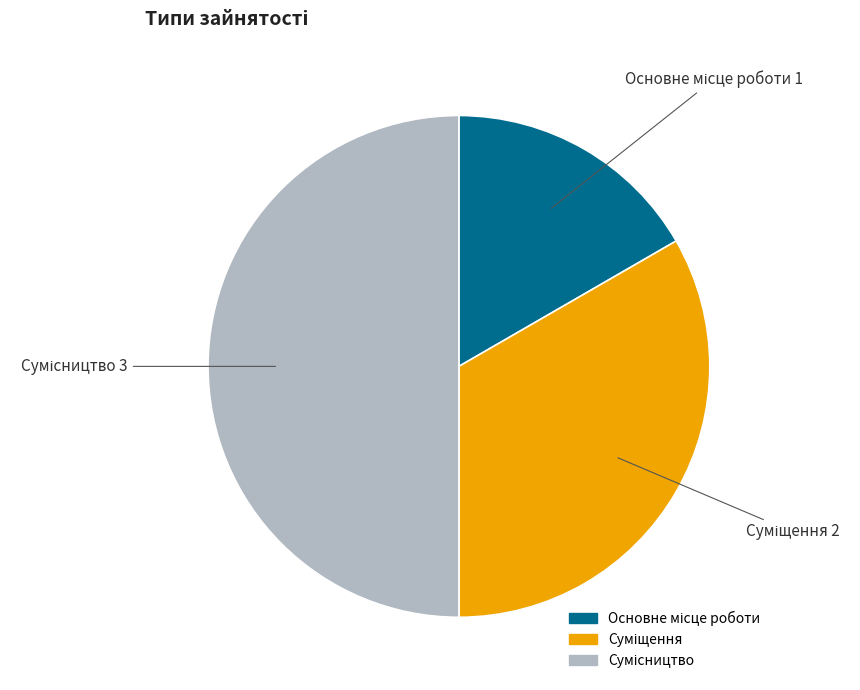

Which category has the smallest portion of the pie?

Основне місце роботи